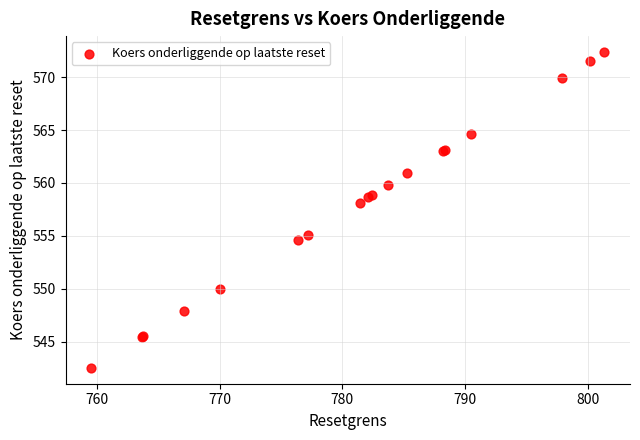

What Y value in the scatter plot is closest to 557?

558.1